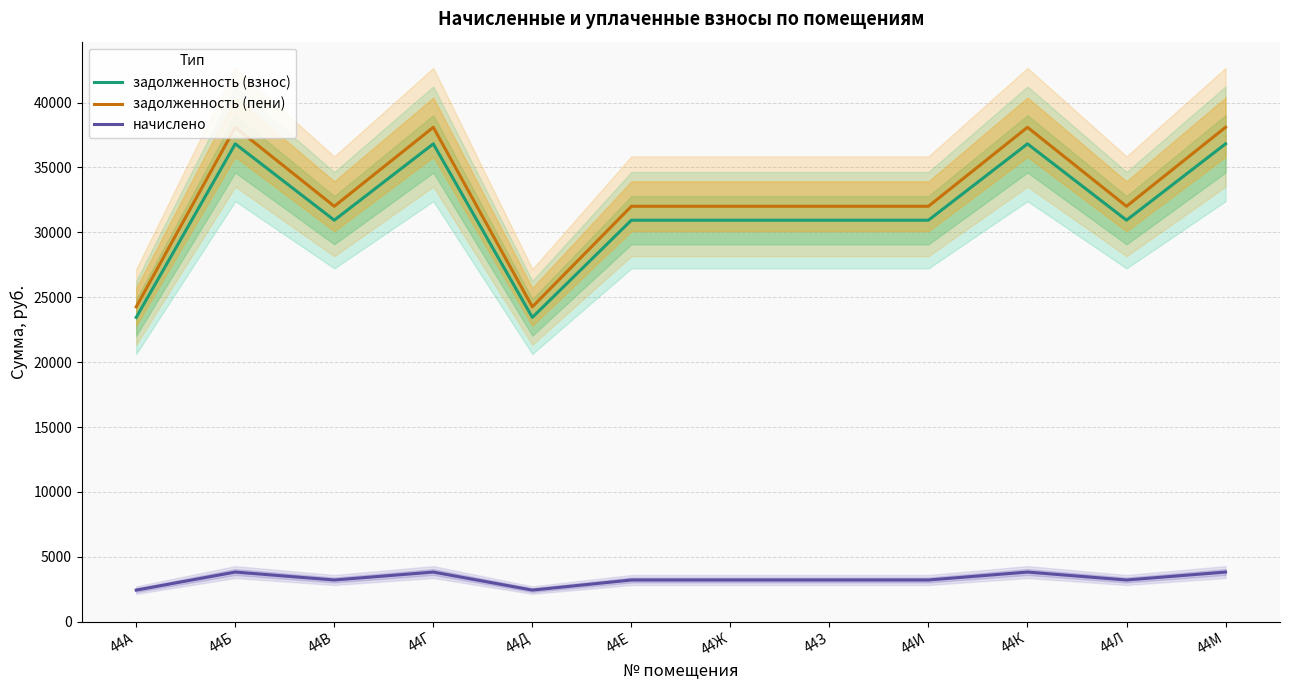

Is the value of задолженность (пени) at 44В greater than the value of задолженность (взнос) at 44З?

Yes